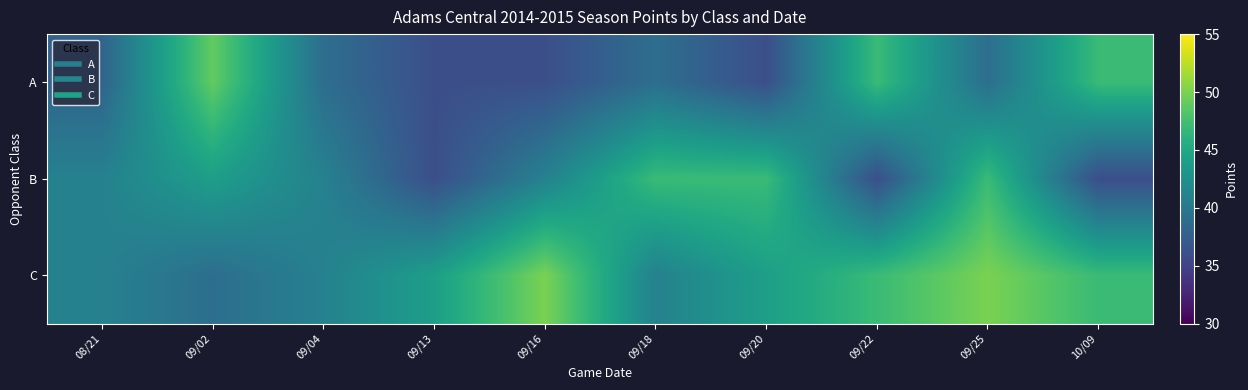

At how many categories does at least one series exceed 49?

2